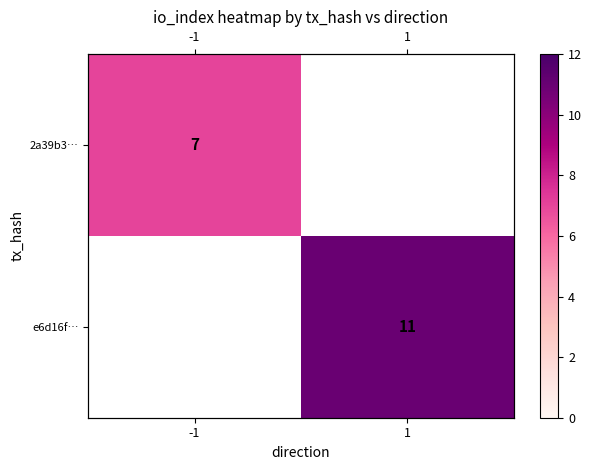

Which category has the lowest value across all series?

-1